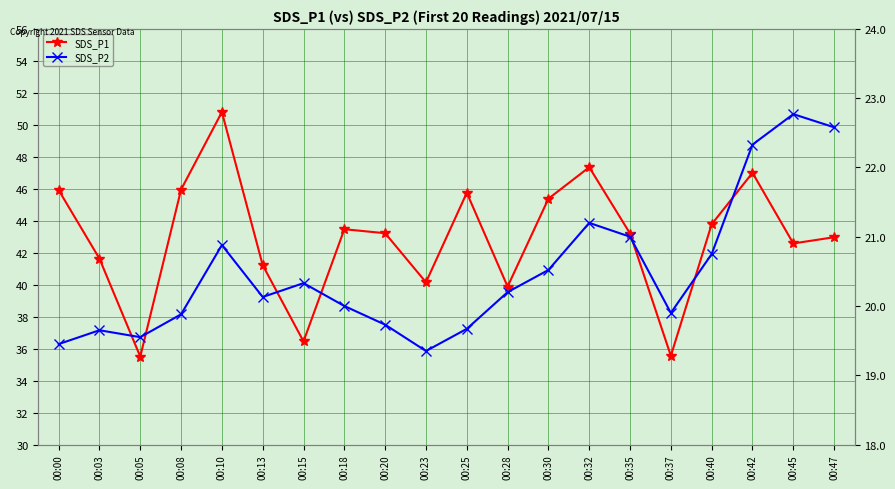

What is the total value across all series at 00:42?

69.3